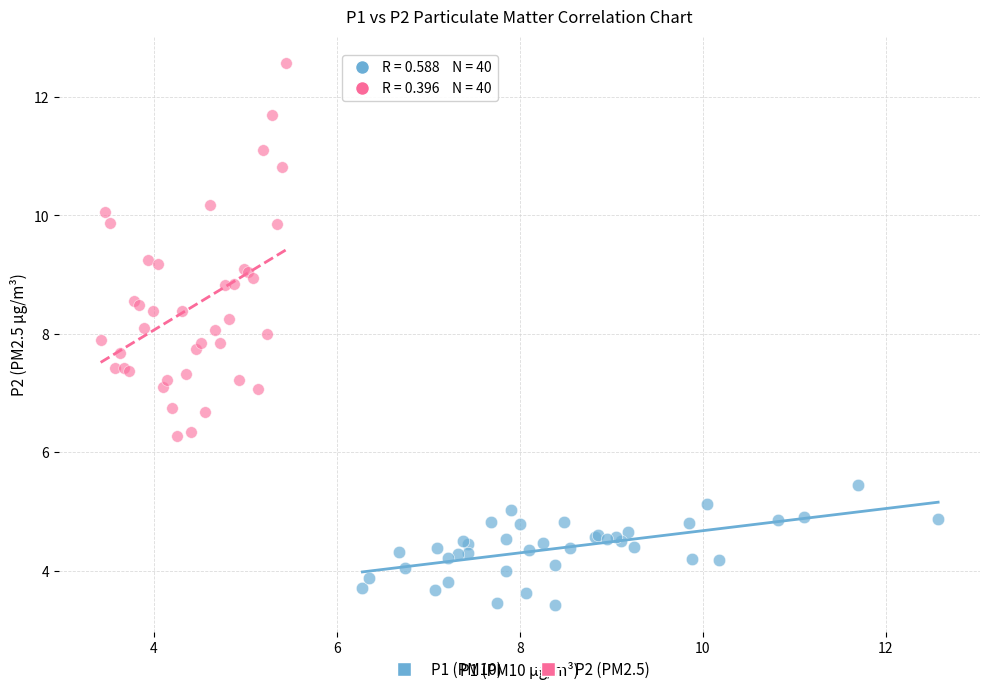

Which series has the widest spread of Y values?

P2 (PM2.5)